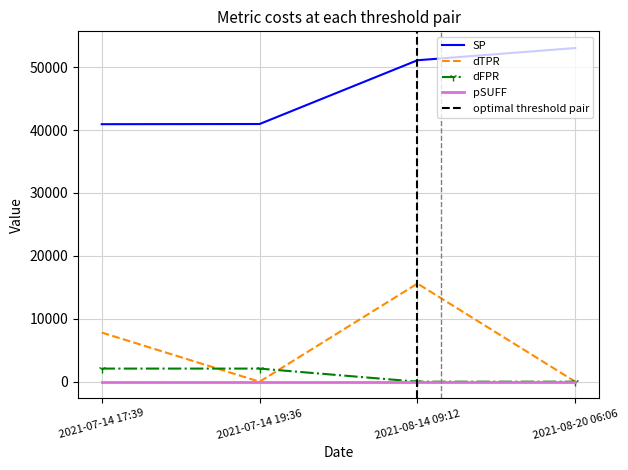

Reading left to right, extract all data points from this chart.

BlockHeight: 2021-07-14 17:39=40934.0	2021-07-14 19:36=40963.0	2021-08-14 09:12=51095.0	2021-08-20 06:06=53041.0
Nonce: 2021-07-14 17:39=7817.0	2021-07-14 19:36=0.0	2021-08-14 09:12=15604.0	2021-08-20 06:06=1.0
Amount: 2021-07-14 17:39=2088.9	2021-07-14 19:36=2087.9	2021-08-14 09:12=7.4	2021-08-20 06:06=7.3
Fee: 2021-07-14 17:39=0.0	2021-07-14 19:36=0.0	2021-08-14 09:12=0.0	2021-08-20 06:06=0.0